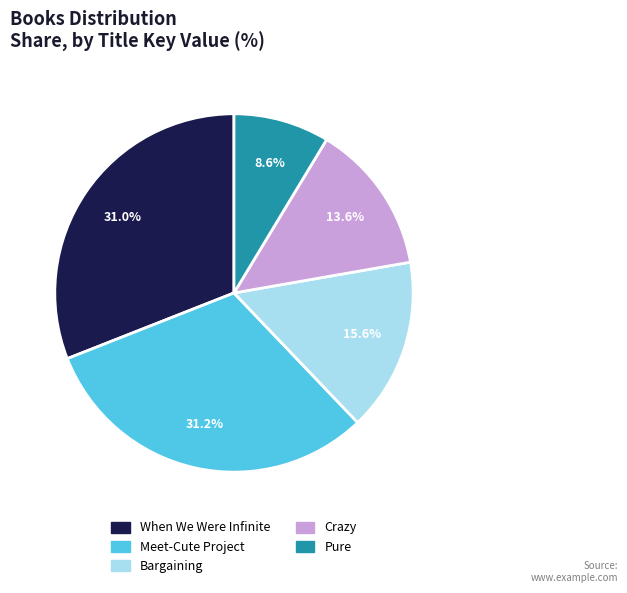

To the nearest percent, what is the average slice percentage?

20%